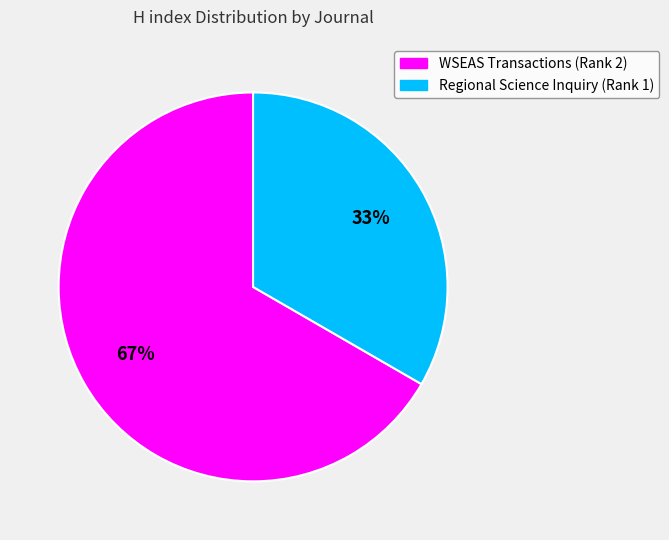

To the nearest percent, what portion does Regional Science Inquiry (Rank 1) represent?

33%